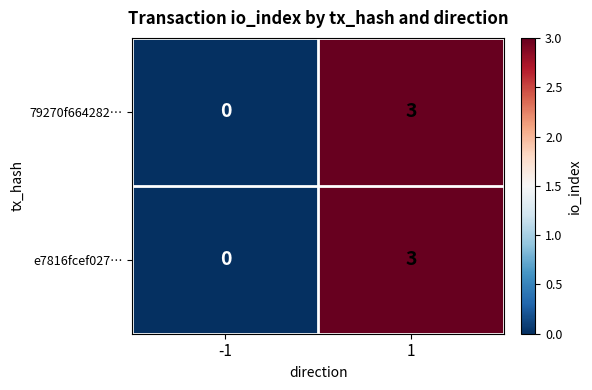

What is the difference between the e7816fcef027… values at -1 and 1?

3